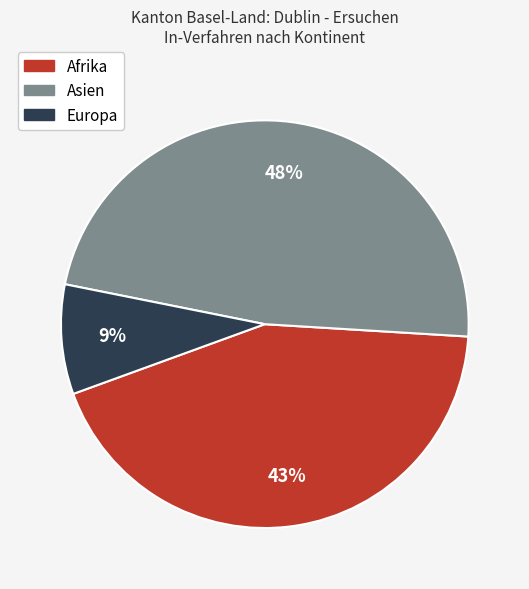

Do Asien and Europa together represent more than half of the pie?

Yes